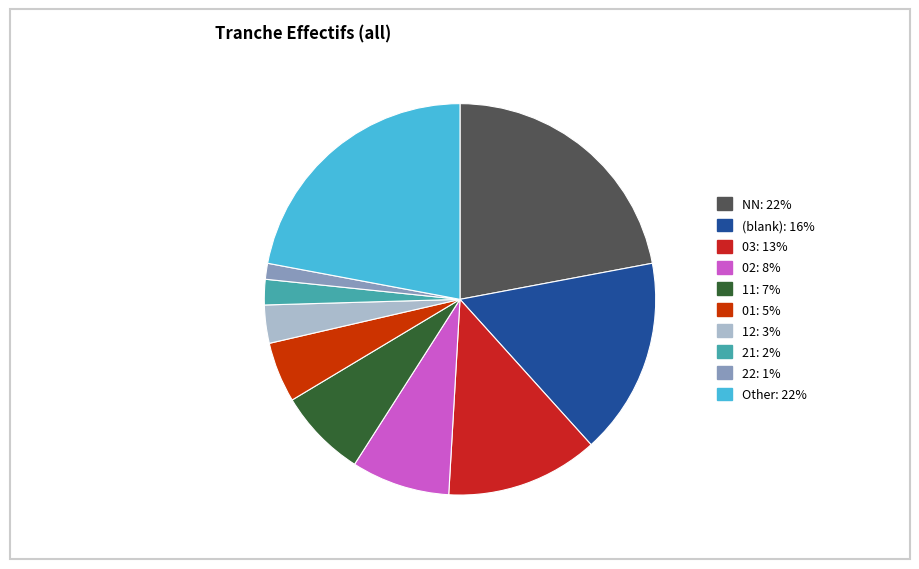

How many slices are in this pie chart?

10